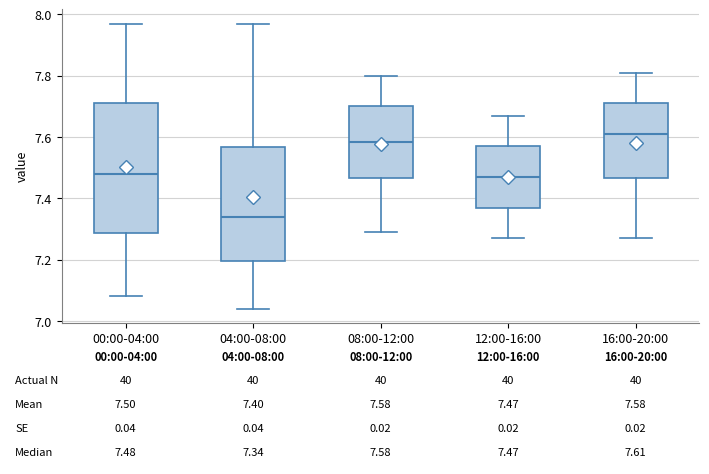

Which box's median line is the highest?

16:00-20:00